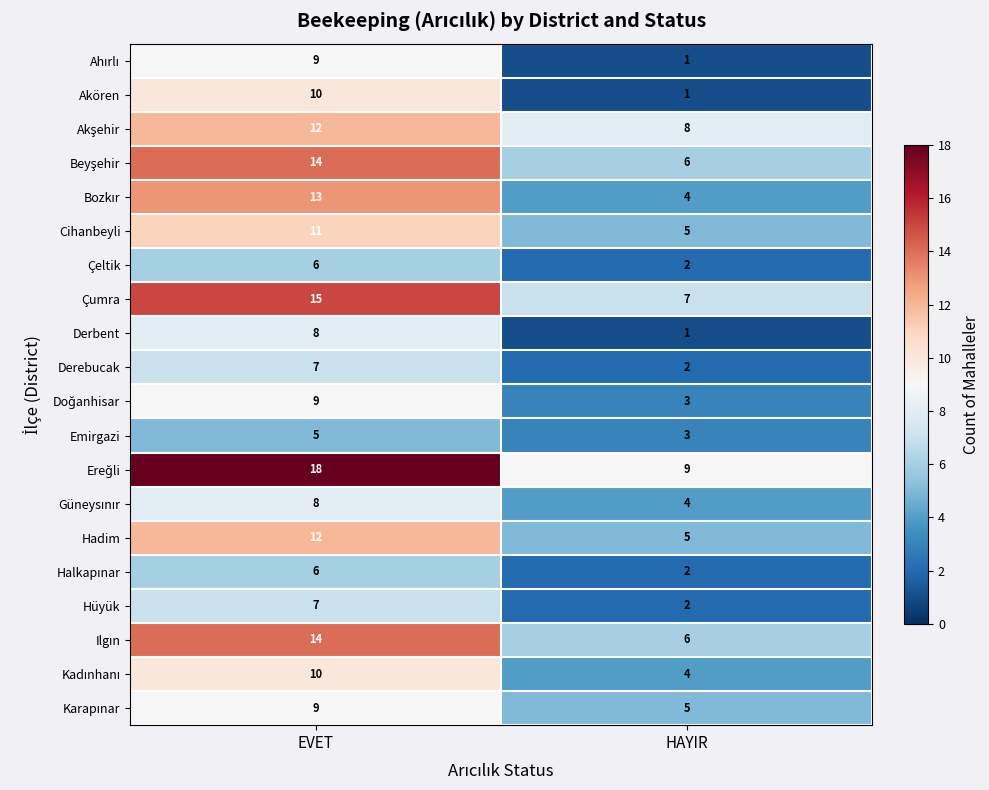

What is the difference between the highest and lowest values at HAYIR?

8